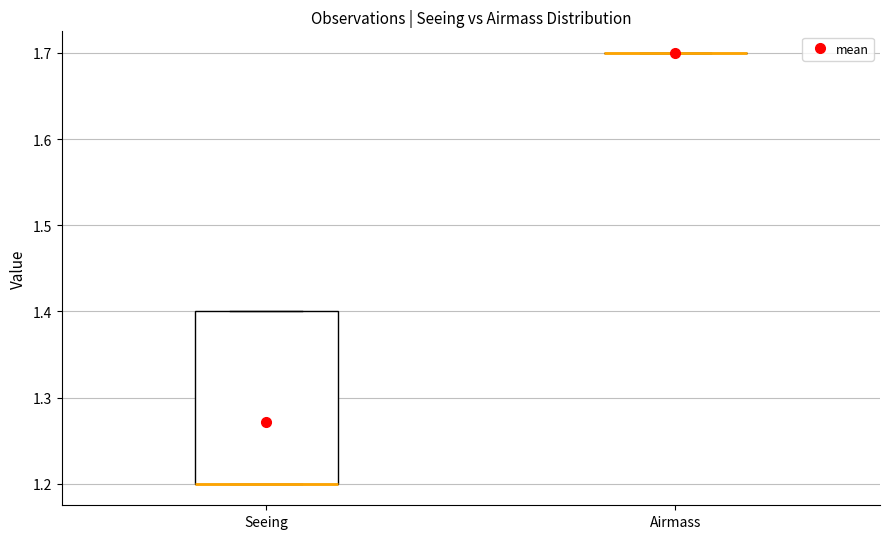

Reading left to right, read every box against the y-axis: the position of its median line, the range the box covers, and the ends of its whiskers. The values are not printed on the chart, so give them approximately, as read against the axis.

Seeing: median 1.2 (drawn on the box's lower edge), box 1.2 to 1.4, whiskers 1.2 to 1.4
Airmass: box collapsed to a line at 1.7, whiskers 1.7 to 1.7